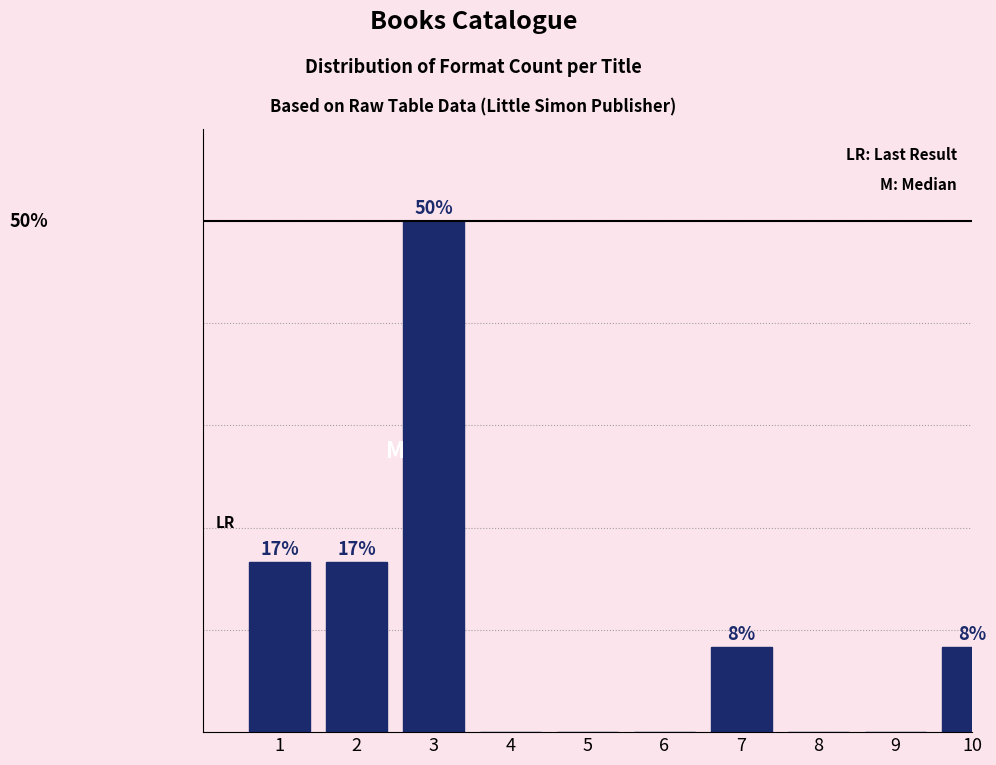

Are the bars horizontal?

No